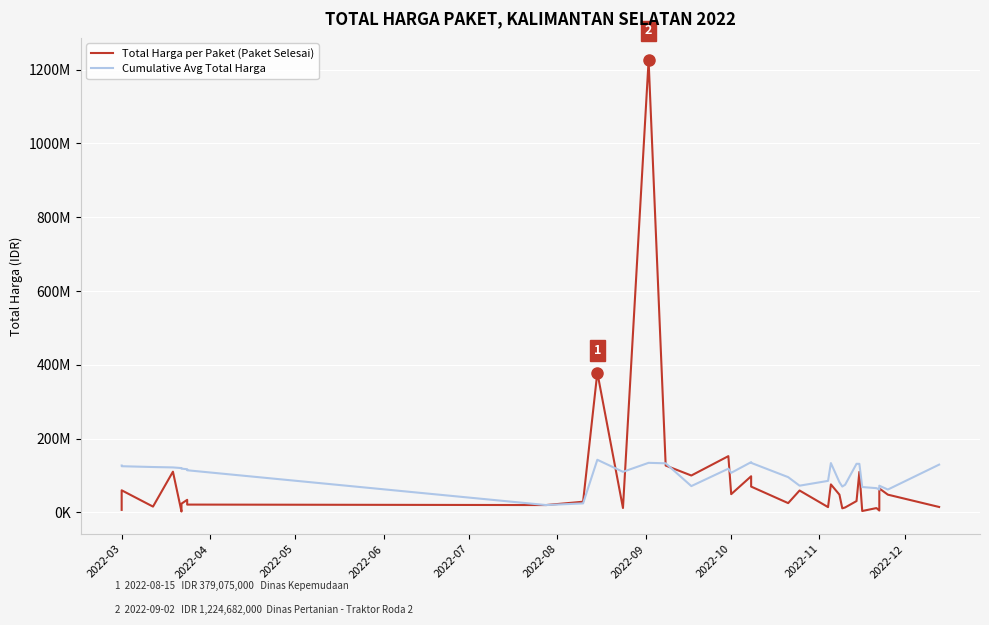

What is the average value of the Total Harga per Paket (Paket Selesai) series?

88595864